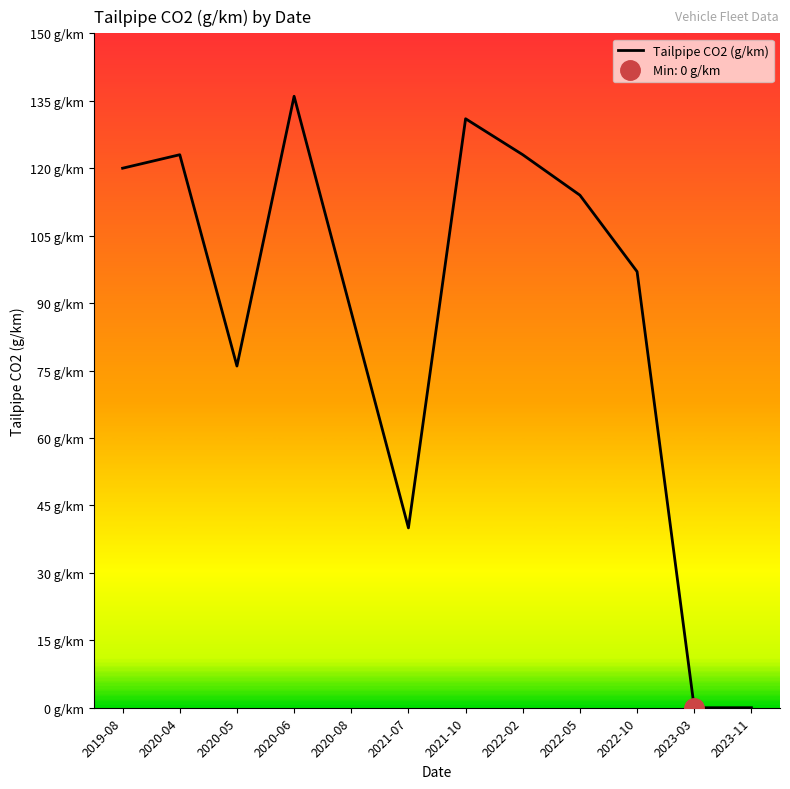

What position from the right is 2022-05?

4